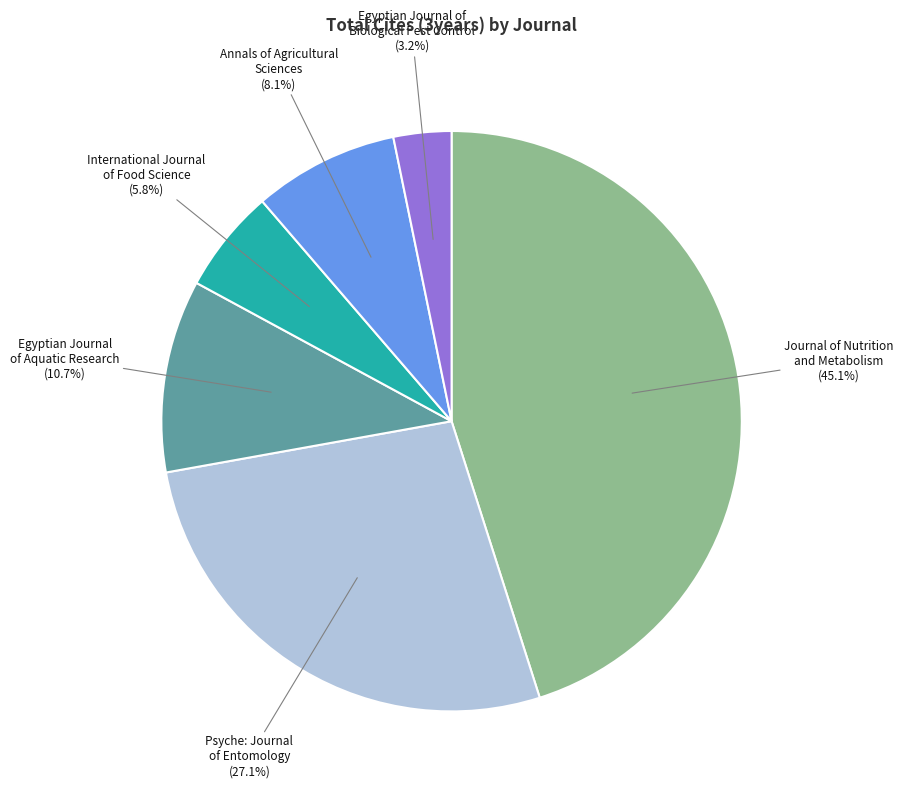

What percentage is NOT represented by Annals of Agricultural Sciences (8.1%)?

91.9%